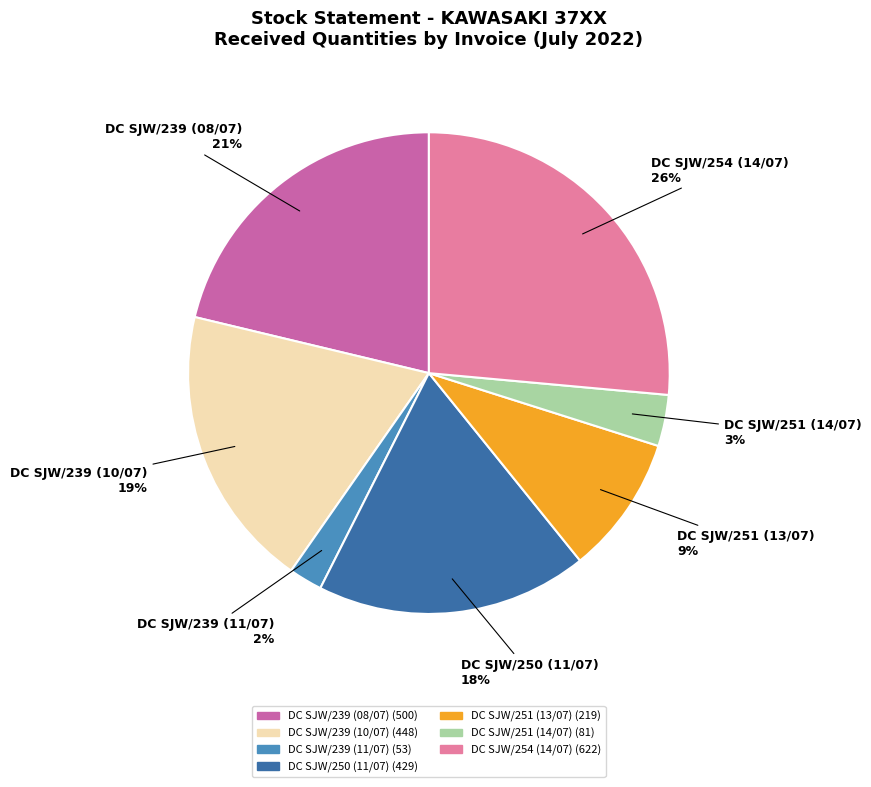

Is it true that DC SJW/254 (14/07) is 26% of the pie?

True